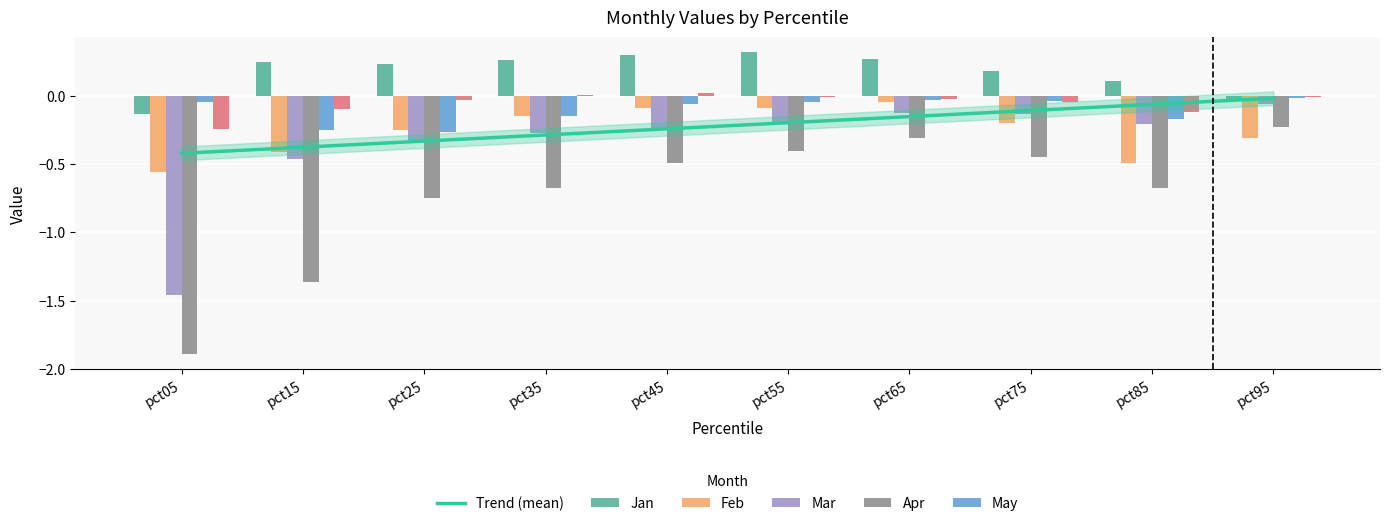

Reading right to left, transcribe all the data shown in this chart.

Jan: -0.0	0.1	0.2	0.3	0.3	0.3	0.3	0.2	0.3	-0.1
Feb: -0.3	-0.5	-0.2	-0.0	-0.1	-0.1	-0.1	-0.3	-0.4	-0.6
Mar: -0.1	-0.2	-0.1	-0.1	-0.2	-0.2	-0.3	-0.3	-0.5	-1.5
Apr: -0.2	-0.7	-0.4	-0.3	-0.4	-0.5	-0.7	-0.7	-1.4	-1.9
May: -0.0	-0.2	-0.0	-0.0	-0.0	-0.1	-0.1	-0.3	-0.2	-0.0
Jun: -0.0	-0.1	-0.0	-0.0	-0.0	0.0	0.0	-0.0	-0.1	-0.2